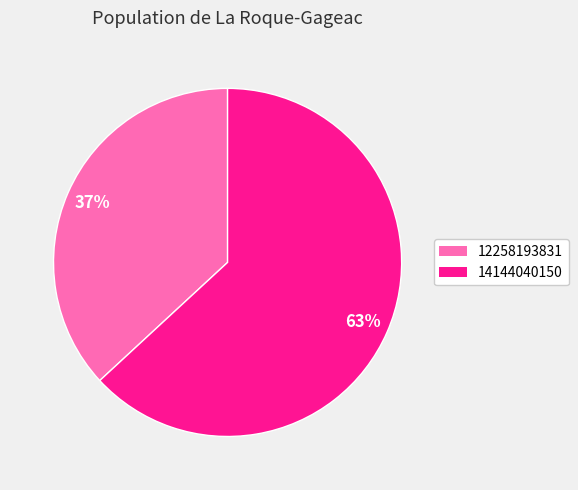

To the nearest percent, what portion does 12258193831 represent?

37%